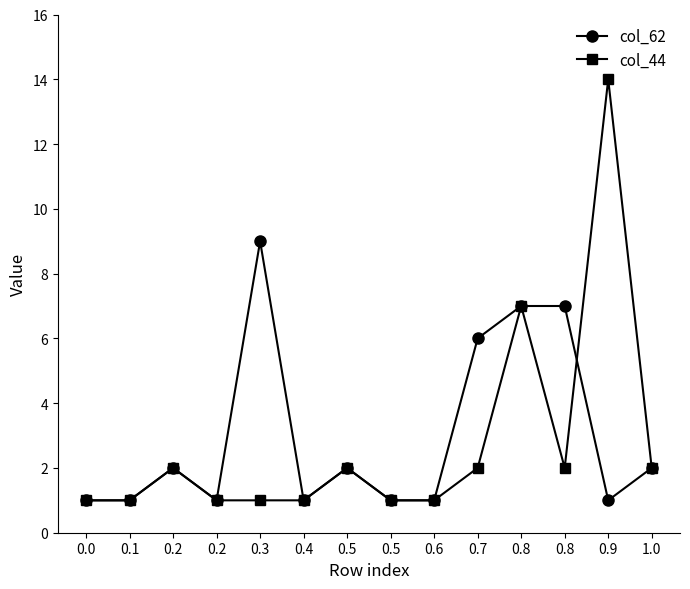

Rank the categories by col_62 value from highest to lowest.

0.3, 0.8, 0.8, 0.7, 0.2, 0.5, 1.0, 0.0, 0.1, 0.2, 0.4, 0.5, 0.6, 0.9